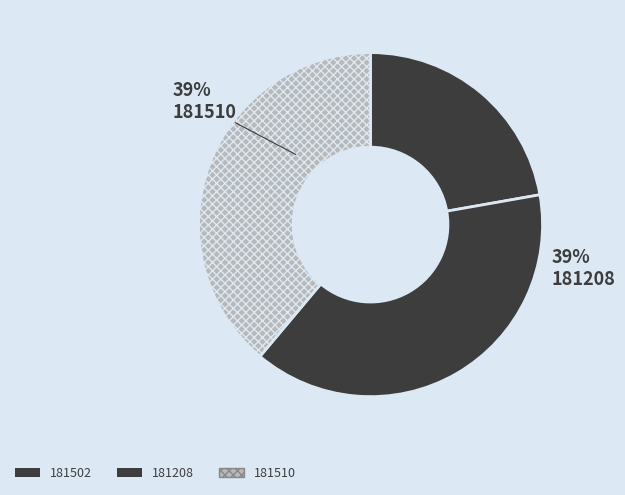

Which category has the biggest portion of the pie?

181208